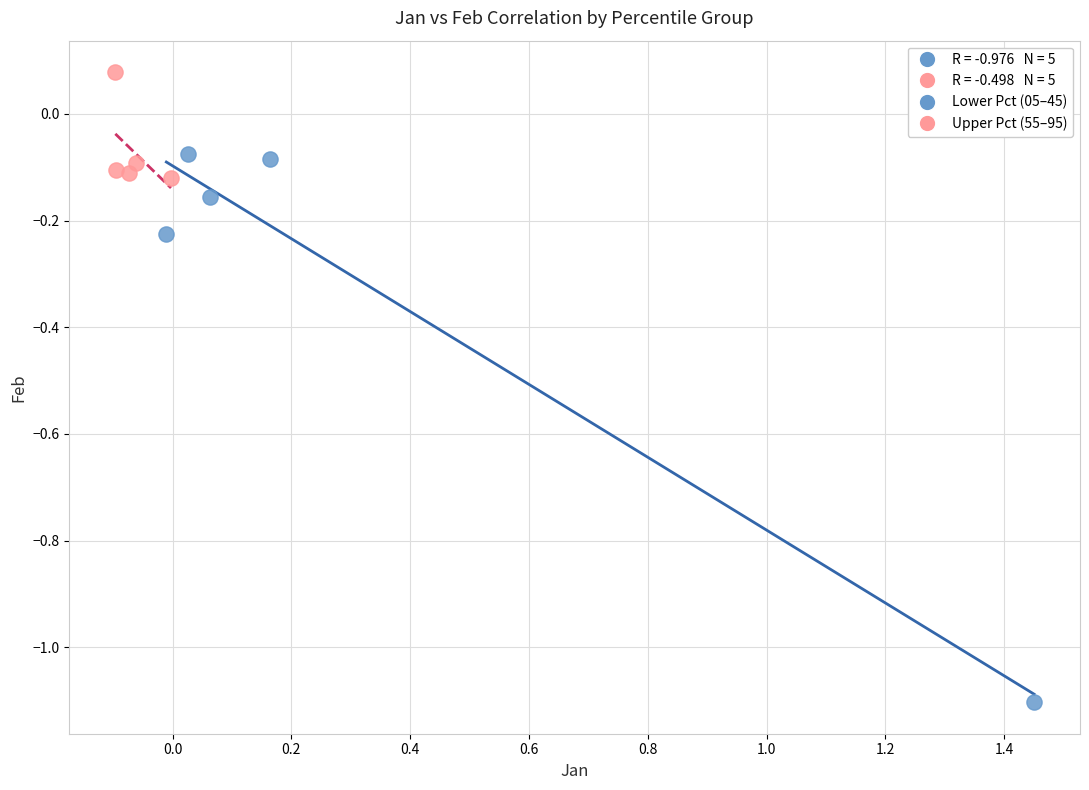

Which series contains the lowest Y value?

Lower Pct (05–45)